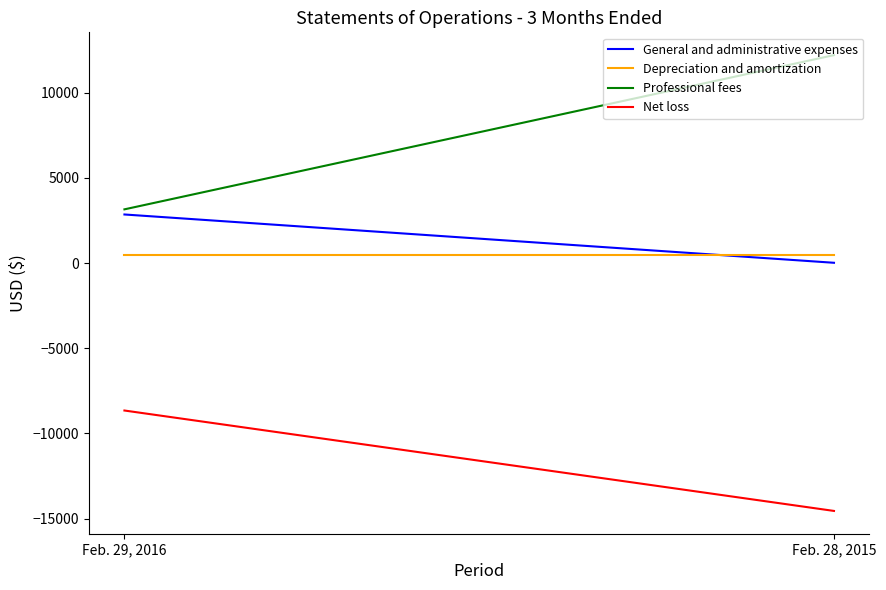

Which has a higher value, Feb. 29, 2016 or Feb. 28, 2015?

Feb. 29, 2016